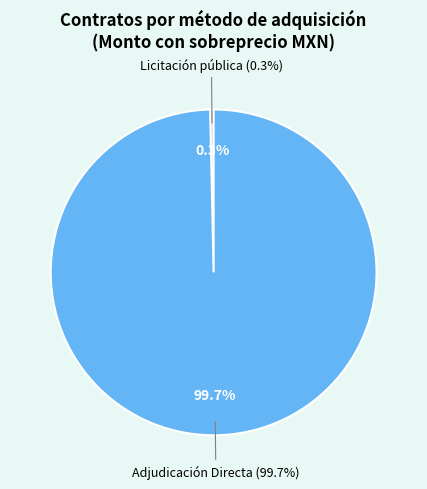

Rank the categories by value from lowest to highest.

Licitación pública, Adjudicación Directa